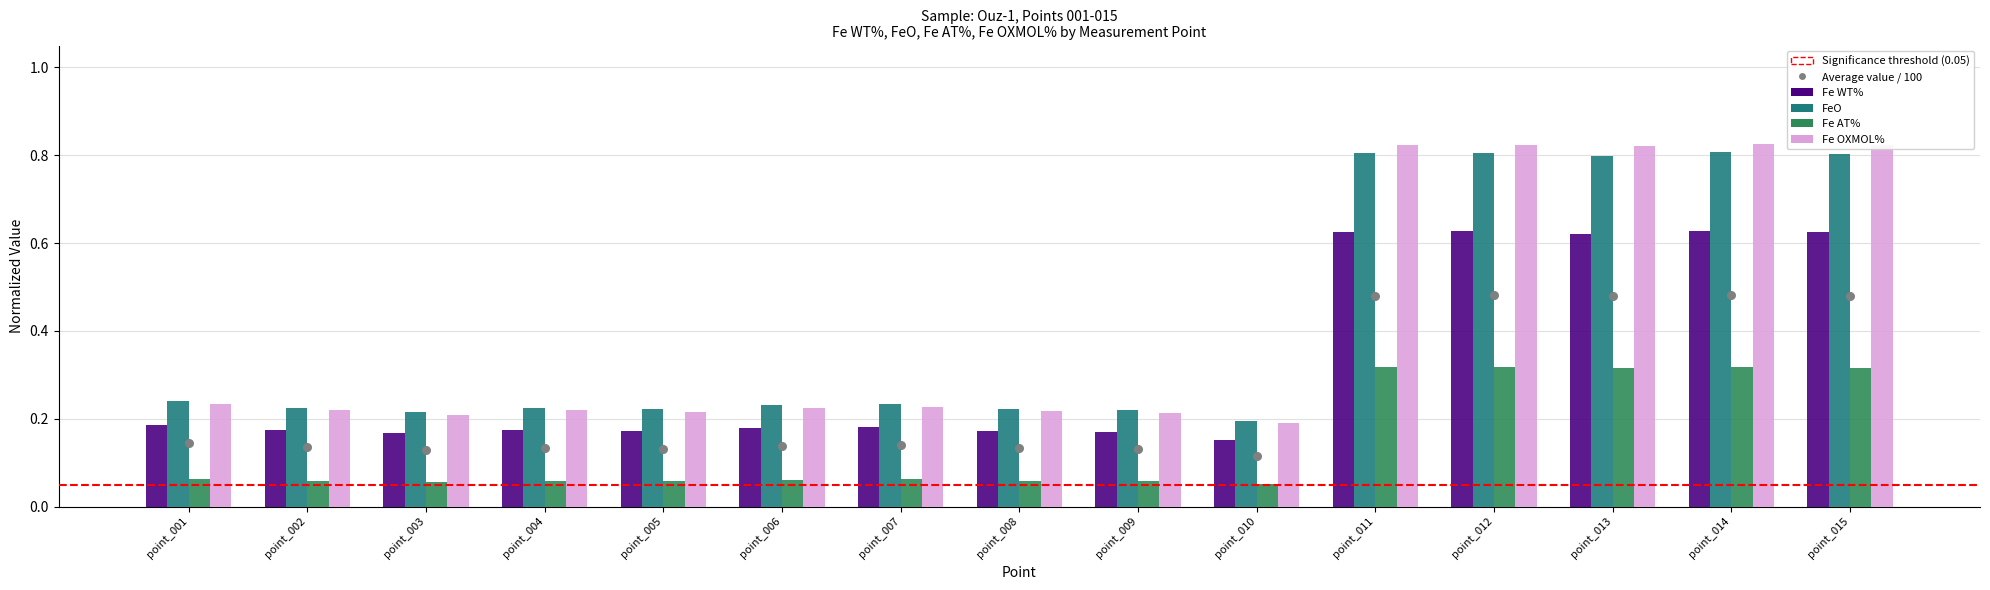

At which category is the sum across all series the highest?

point_014